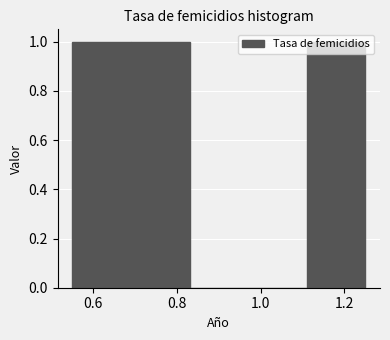

Reading left to right, list every bar in this chart as the range it spans on the x-axis followed by its height. Neither the bar edges nor the heights are printed on the chart, so give them approximately, as read against the axes.

0.55 to 0.69: 1
0.69 to 0.83: 1
0.83 to 0.97: 0
0.97 to 1.11: 0
1.11 to 1.25: 1